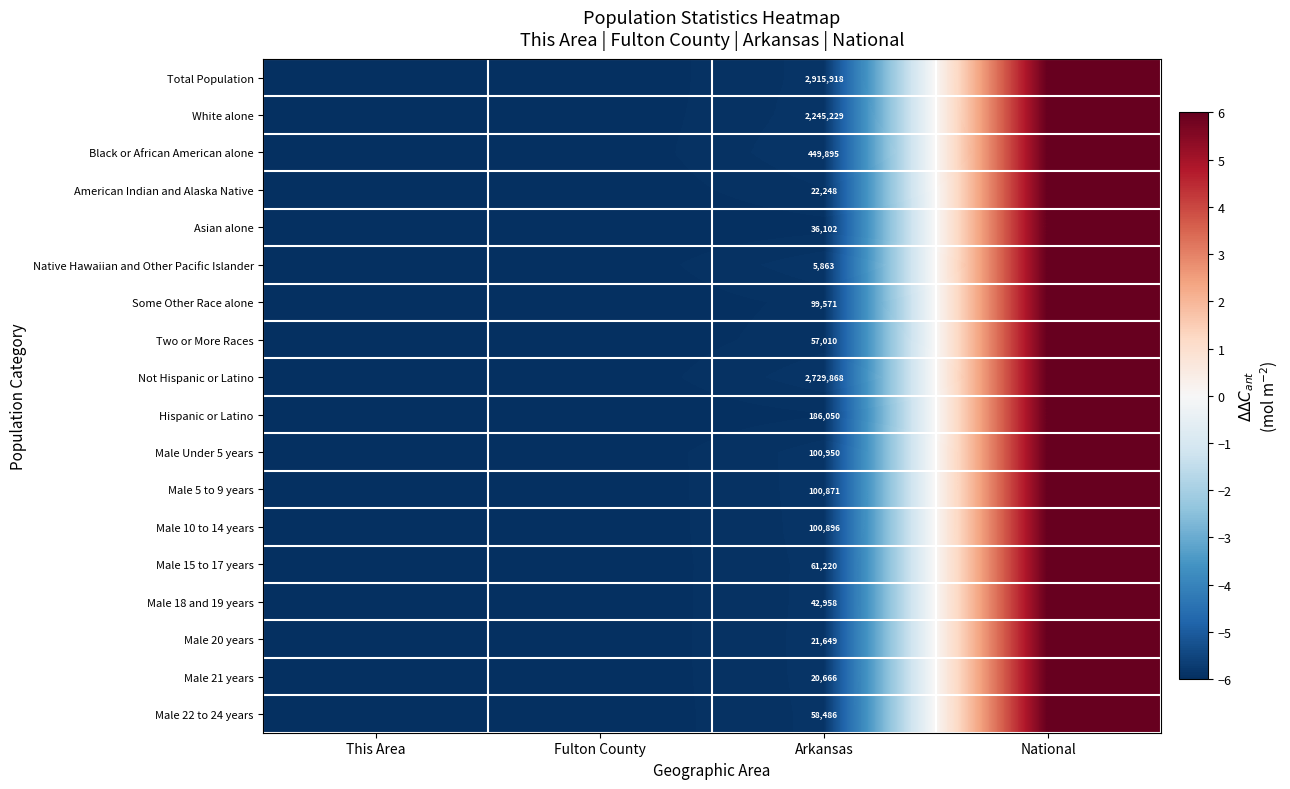

True or false: Male 22 to 24 years has a value of -3.6 at Arkansas.

False